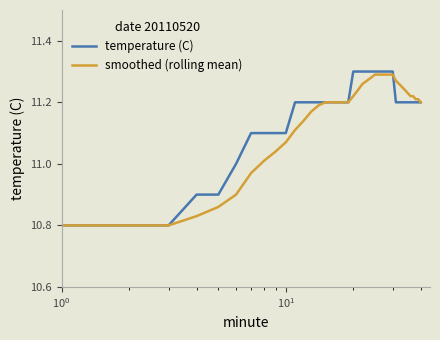

Which series has the largest range (max minus min)?

temperature (C)